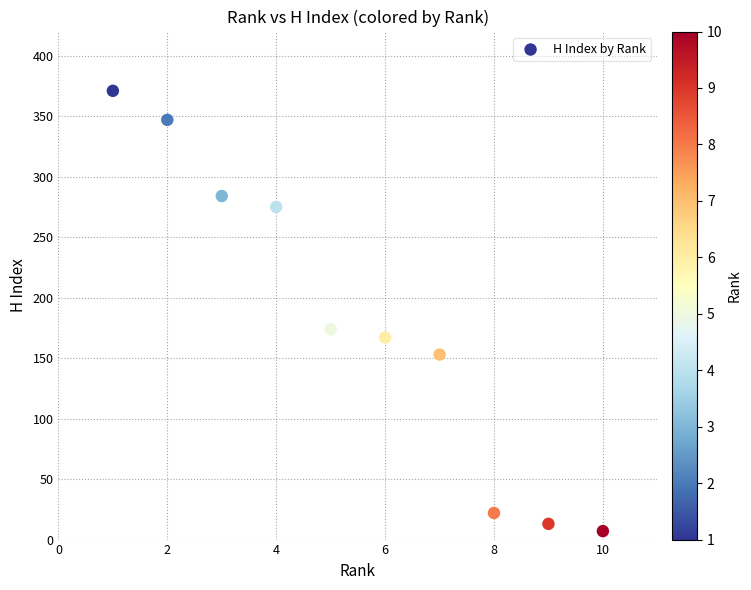

What Y value in the scatter plot is closest to 189?

174